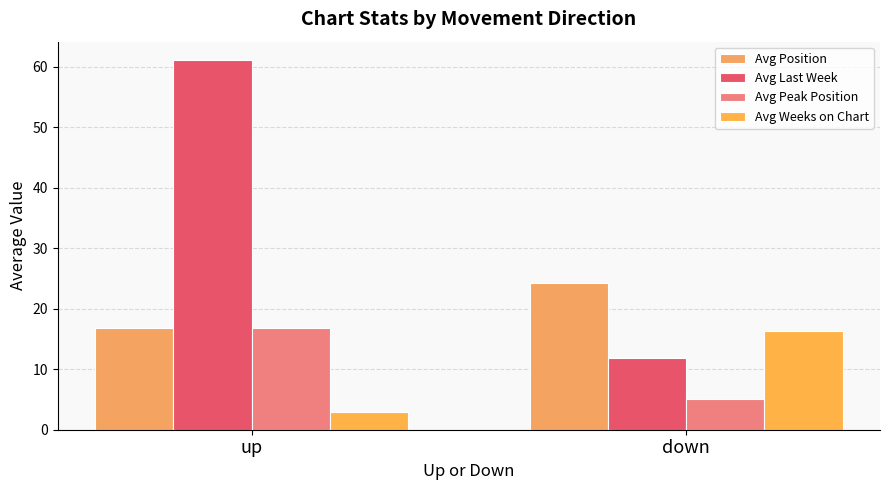

At down, list the series in order from smallest to largest.

Avg Peak Position, Avg Last Week, Avg Weeks on Chart, Avg Position